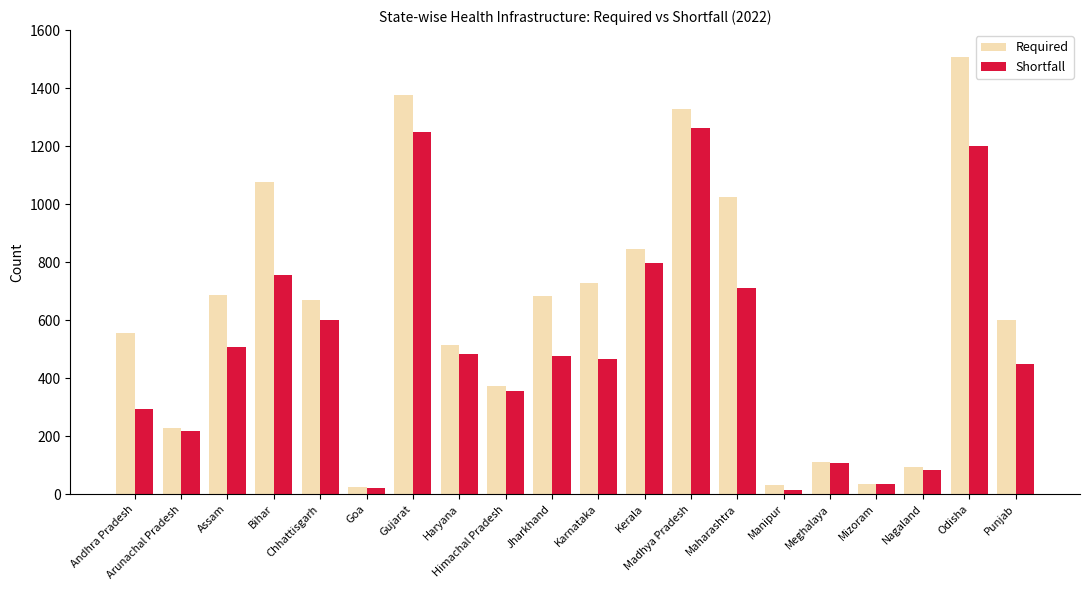

What are all the series names shown in the legend?

Required, Shortfall